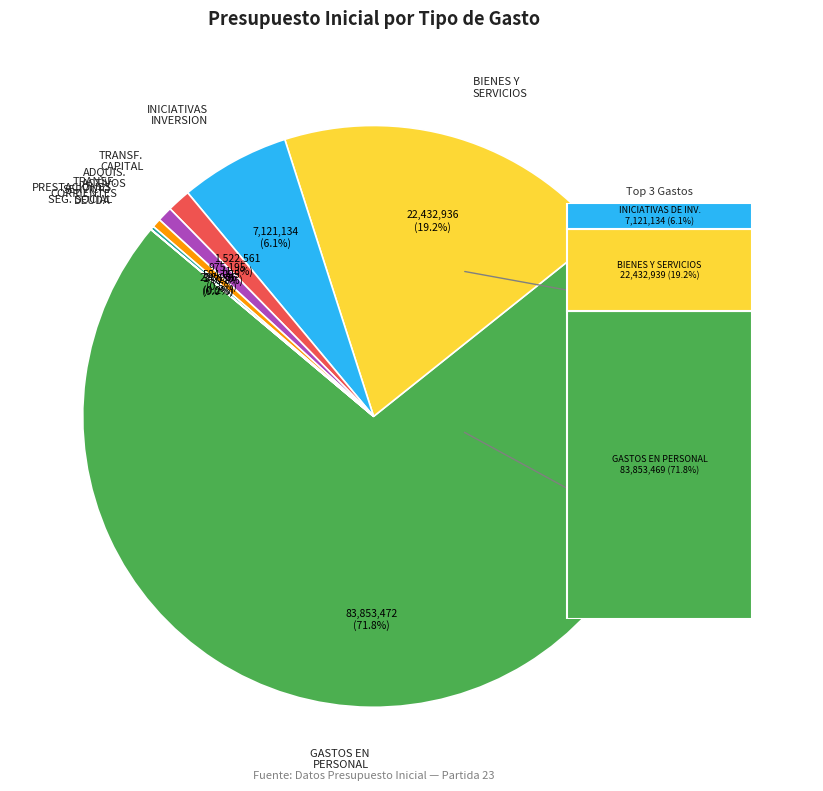

What is the change in value from INICIATIVAS DE INVERSION to ADQUISICION DE ACTIVOS NO FINANCIEROS?

-6145939